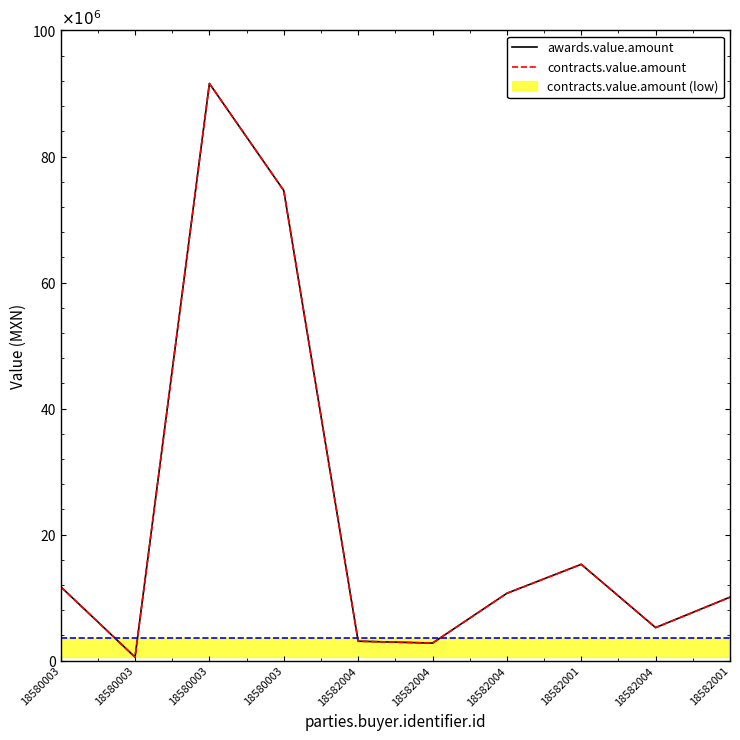

Reading right to left, transcribe all the data shown in this chart.

awards.value.amount: 18582001=10080000	18582004=5250000	18582001=15290000	18582004=10692000	18582004=2791800	18582004=3091250	18580003=74598120	18580003=91586000	18580003=564000	18580003=11746000
contracts.value.amount: 18582001=10080000	18582004=5250000	18582001=15290000	18582004=10692000	18582004=2791800	18582004=3091250	18580003=74598120	18580003=91586000	18580003=564000	18580003=11746000